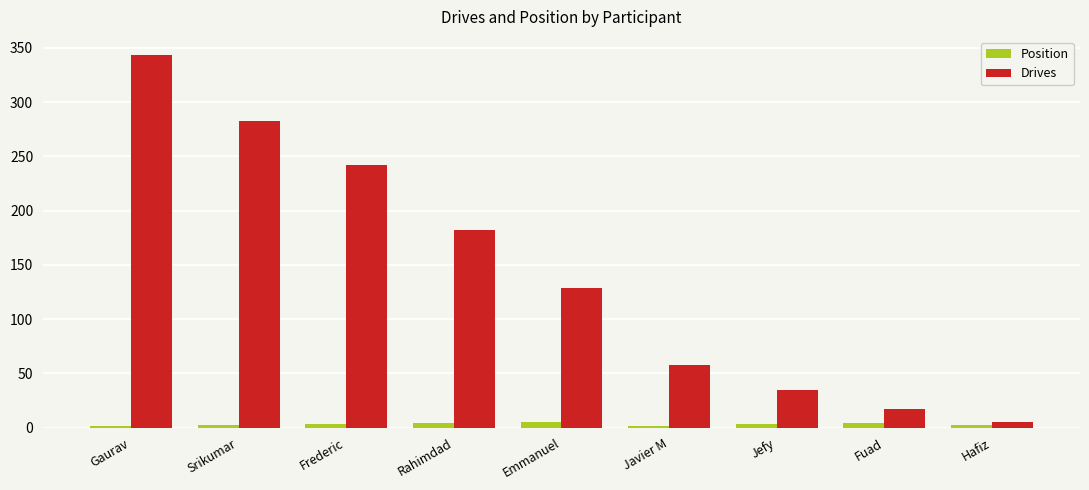

Where is Drives nearest to the value 174?

Rahimdad